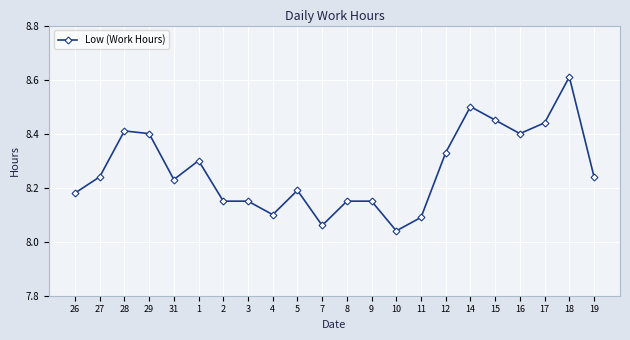

How many lines are shown in the chart?

1